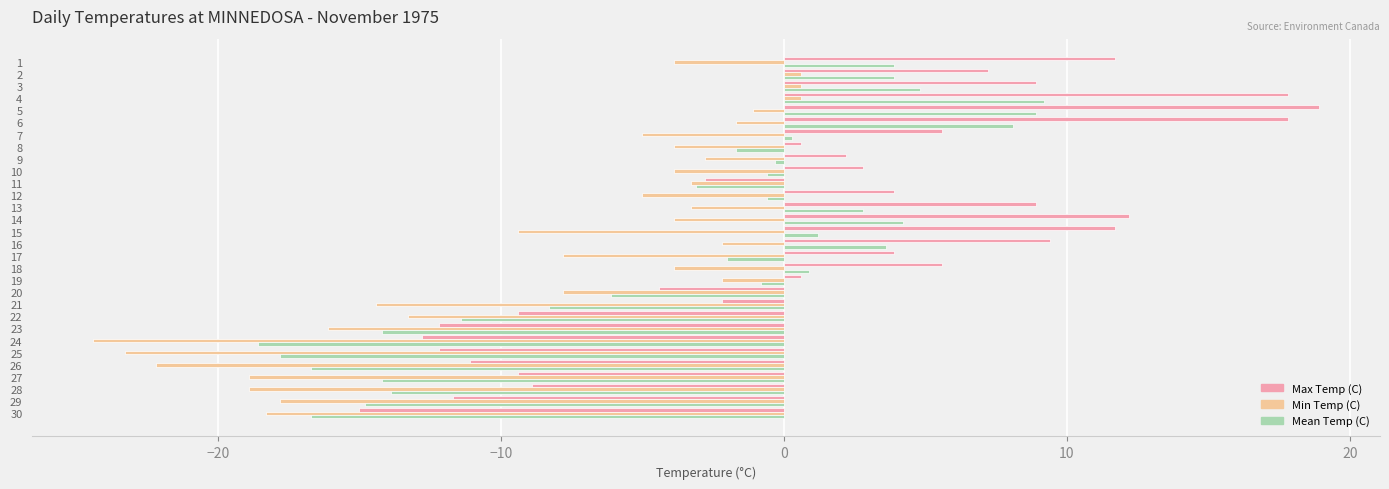

What is the difference between the second highest and second lowest values in the Max Temp (C) series?

30.6